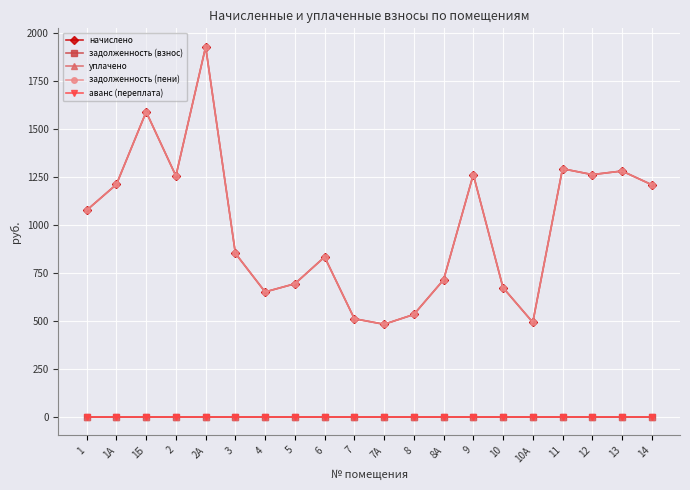

Does the chart have visible grid lines?

Yes